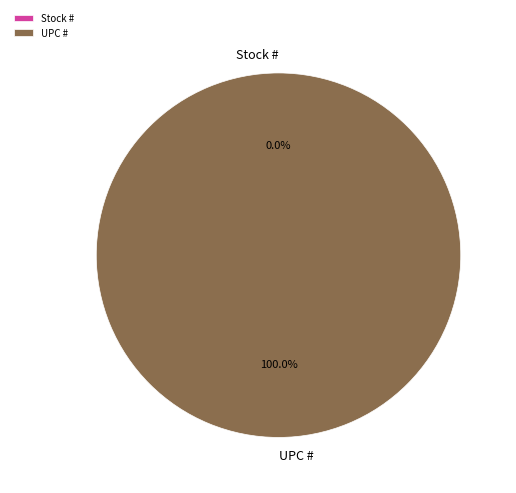

True or false: UPC # accounts for 100% of the total.

True